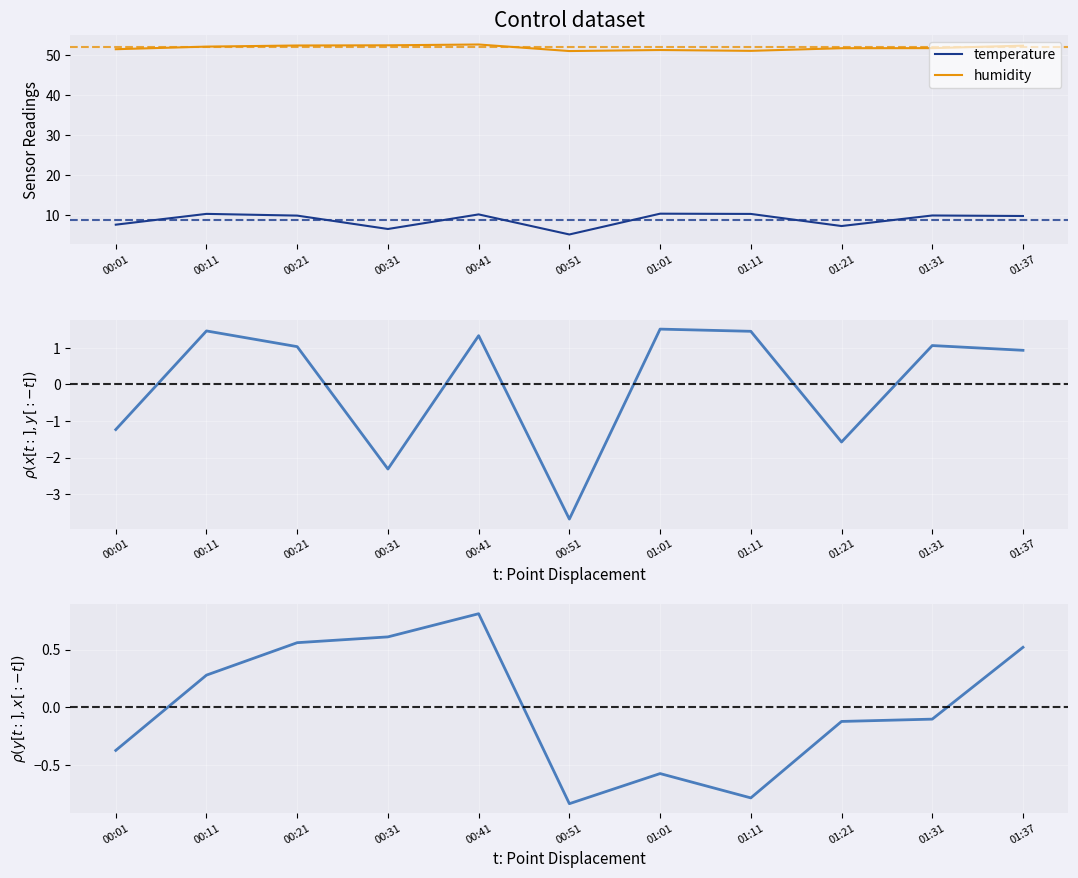

What position from the left is 01:31?

10